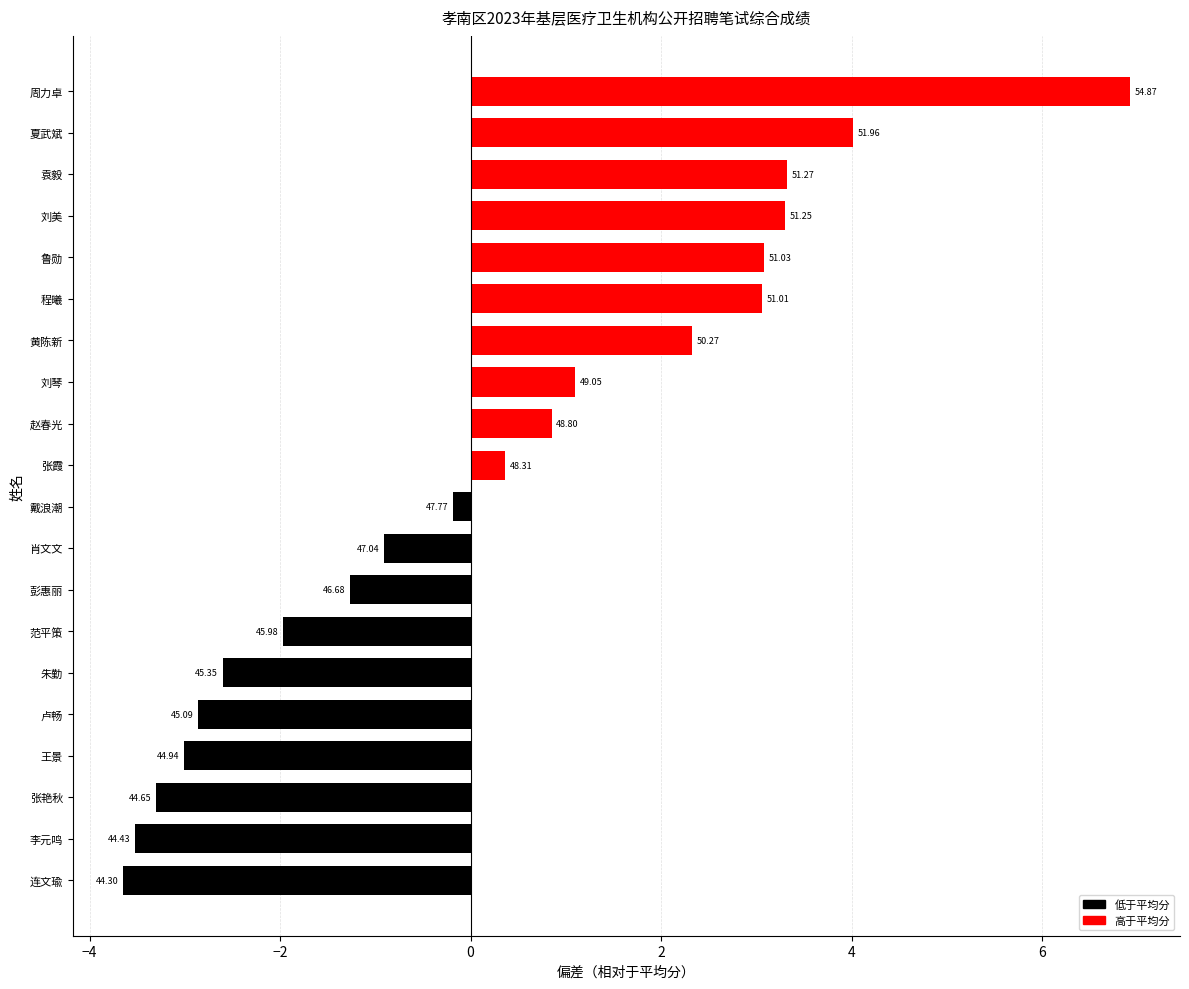

Does the chart contain any negative values?

Yes